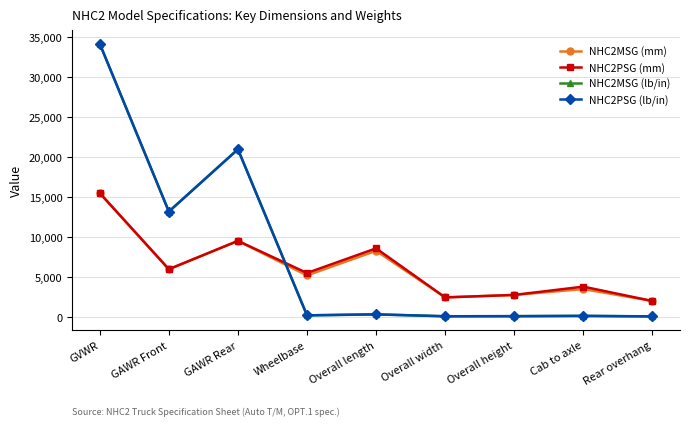

What is the difference between the maximum and minimum values in the NHC2MSG (lb/in) series?

34121